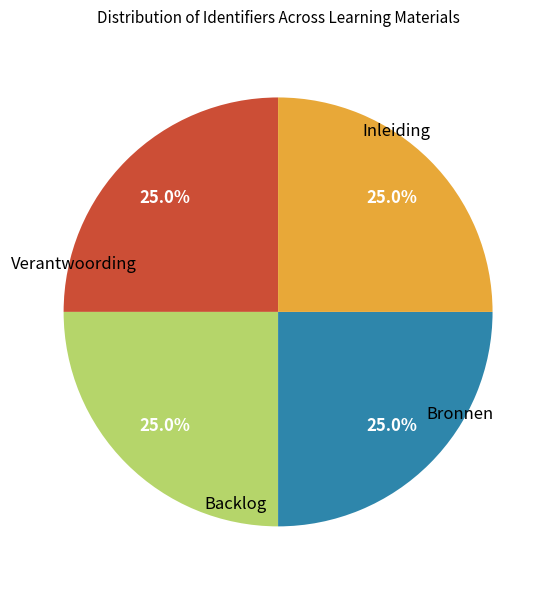

How many segments does this pie chart have?

4